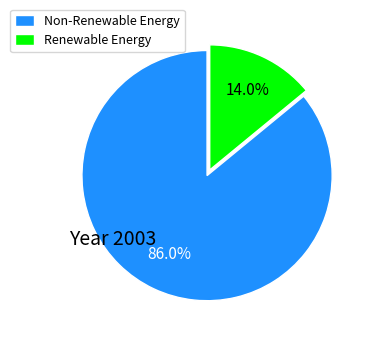

Count the number of slices in the pie.

2